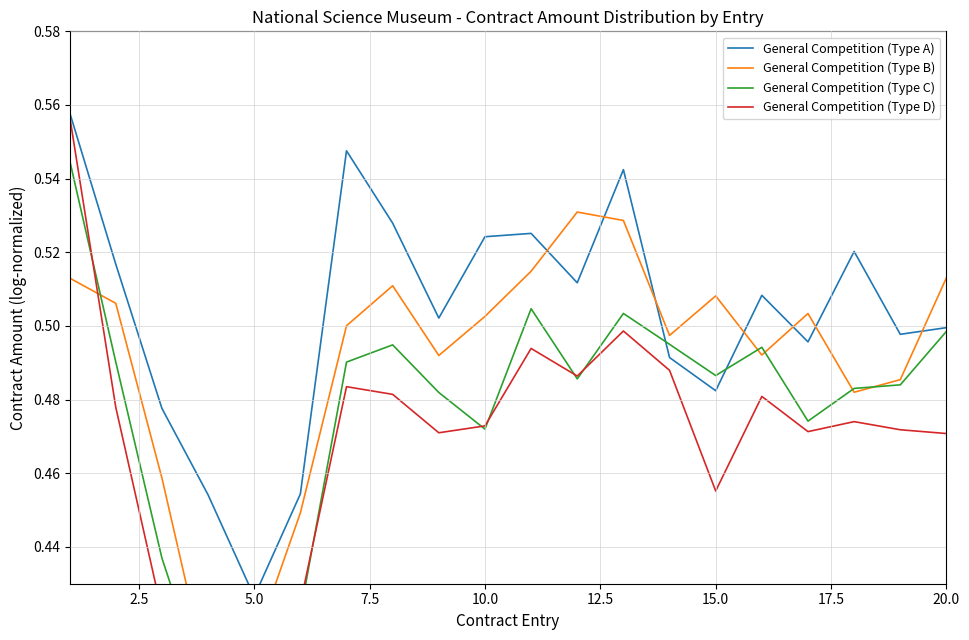

What is the average value of the General Competition (Type A) series?

0.5